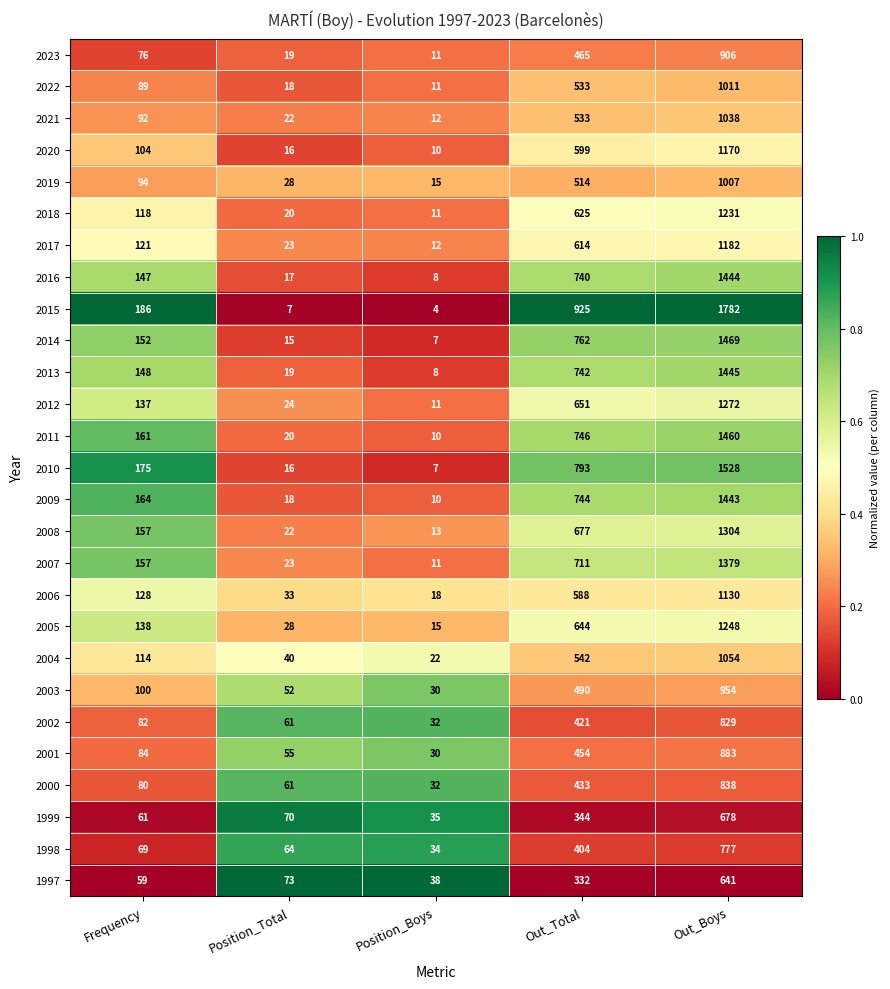

What is the difference between the 1997 values at Out_Boys and Position_Boys?

603